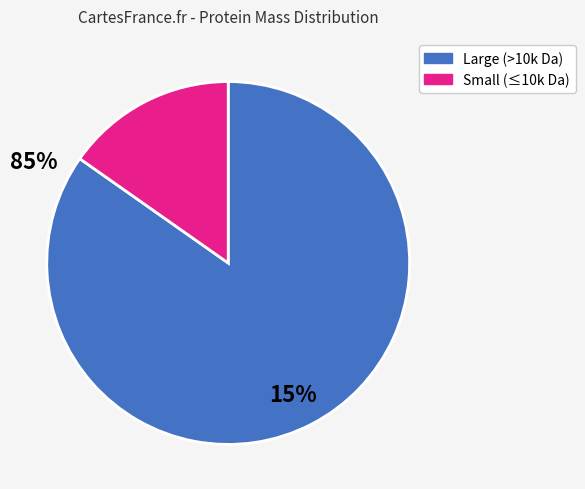

Is there a majority slice in this chart?

Yes